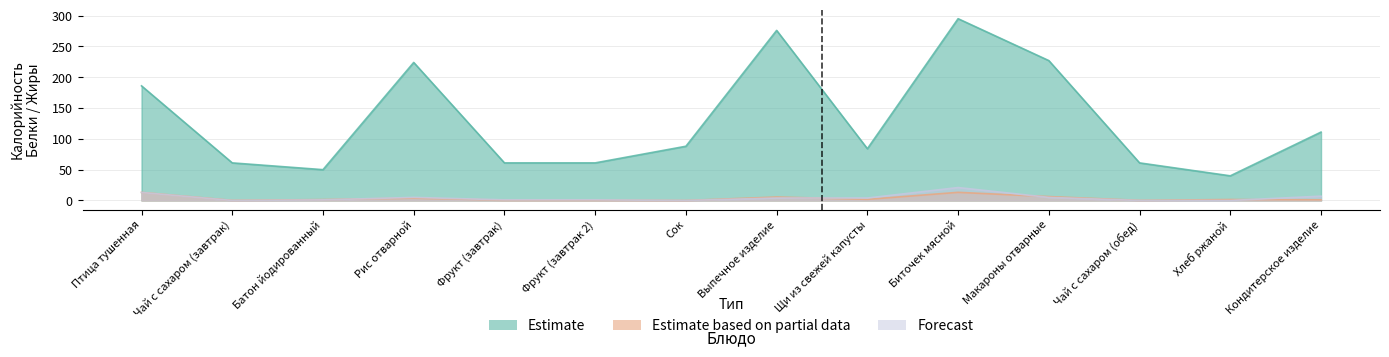

Reading left to right, what are all the values shown in this chart?

Estimate: Птица тушенная=186.0	Чай с сахаром (завтрак)=61.0	Батон йодированный=50.0	Рис отварной=224.0	Фрукт (завтрак)=61.0	Фрукт (завтрак 2)=61.0	Сок=88.0	Выпечное изделие=276.0	Щи из свежей капусты=84.0	Биточек мясной=295.0	Макароны отварные=227.0	Чай с сахаром (обед)=61.0	Хлеб ржаной=40.0	Кондитерское изделие=111.0
Estimate based on partial data: Птица тушенная=13.1	Чай с сахаром (завтрак)=0.2	Батон йодированный=1.4	Рис отварной=3.9	Фрукт (завтрак)=0.5	Фрукт (завтрак 2)=0.5	Сок=0.0	Выпечное изделие=5.6	Щи из свежей капусты=1.9	Биточек мясной=13.2	Макароны отварные=6.3	Чай с сахаром (обед)=0.2	Хлеб ржаной=1.5	Кондитерское изделие=1.1
Forecast: Птица тушенная=13.0	Чай с сахаром (завтрак)=0.0	Батон йодированный=1.0	Рис отварной=5.0	Фрукт (завтрак)=1.0	Фрукт (завтрак 2)=1.0	Сок=0.0	Выпечное изделие=4.0	Щи из свежей капусты=4.0	Биточек мясной=21.0	Макароны отварные=5.0	Чай с сахаром (обед)=0.0	Хлеб ржаной=0.0	Кондитерское изделие=7.0